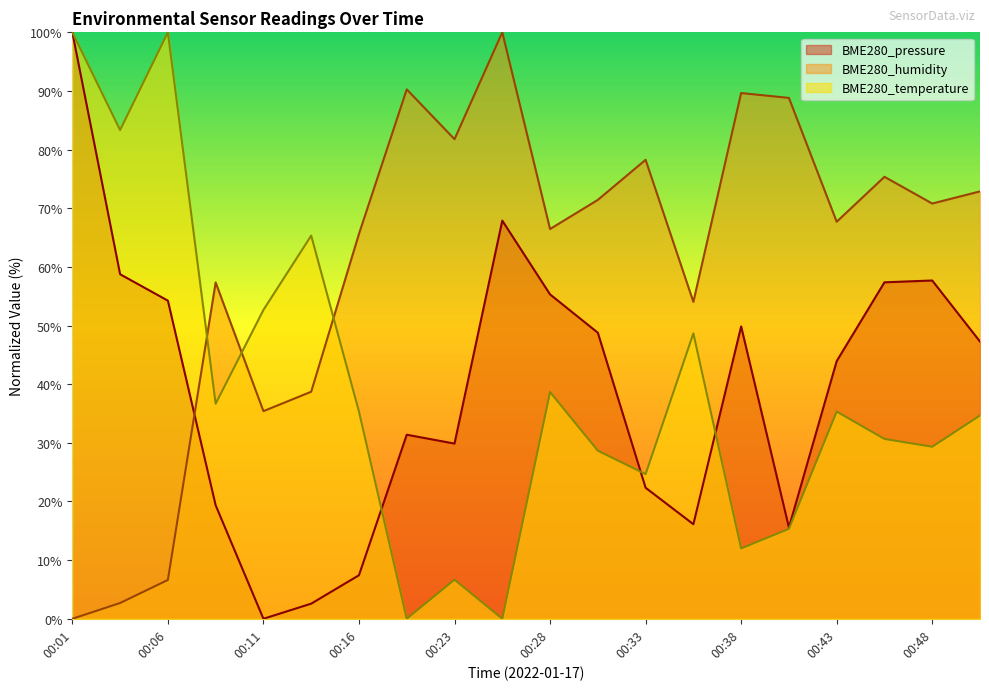

What is the difference between the BME280_humidity values at 00:50 and 00:33?

5.4